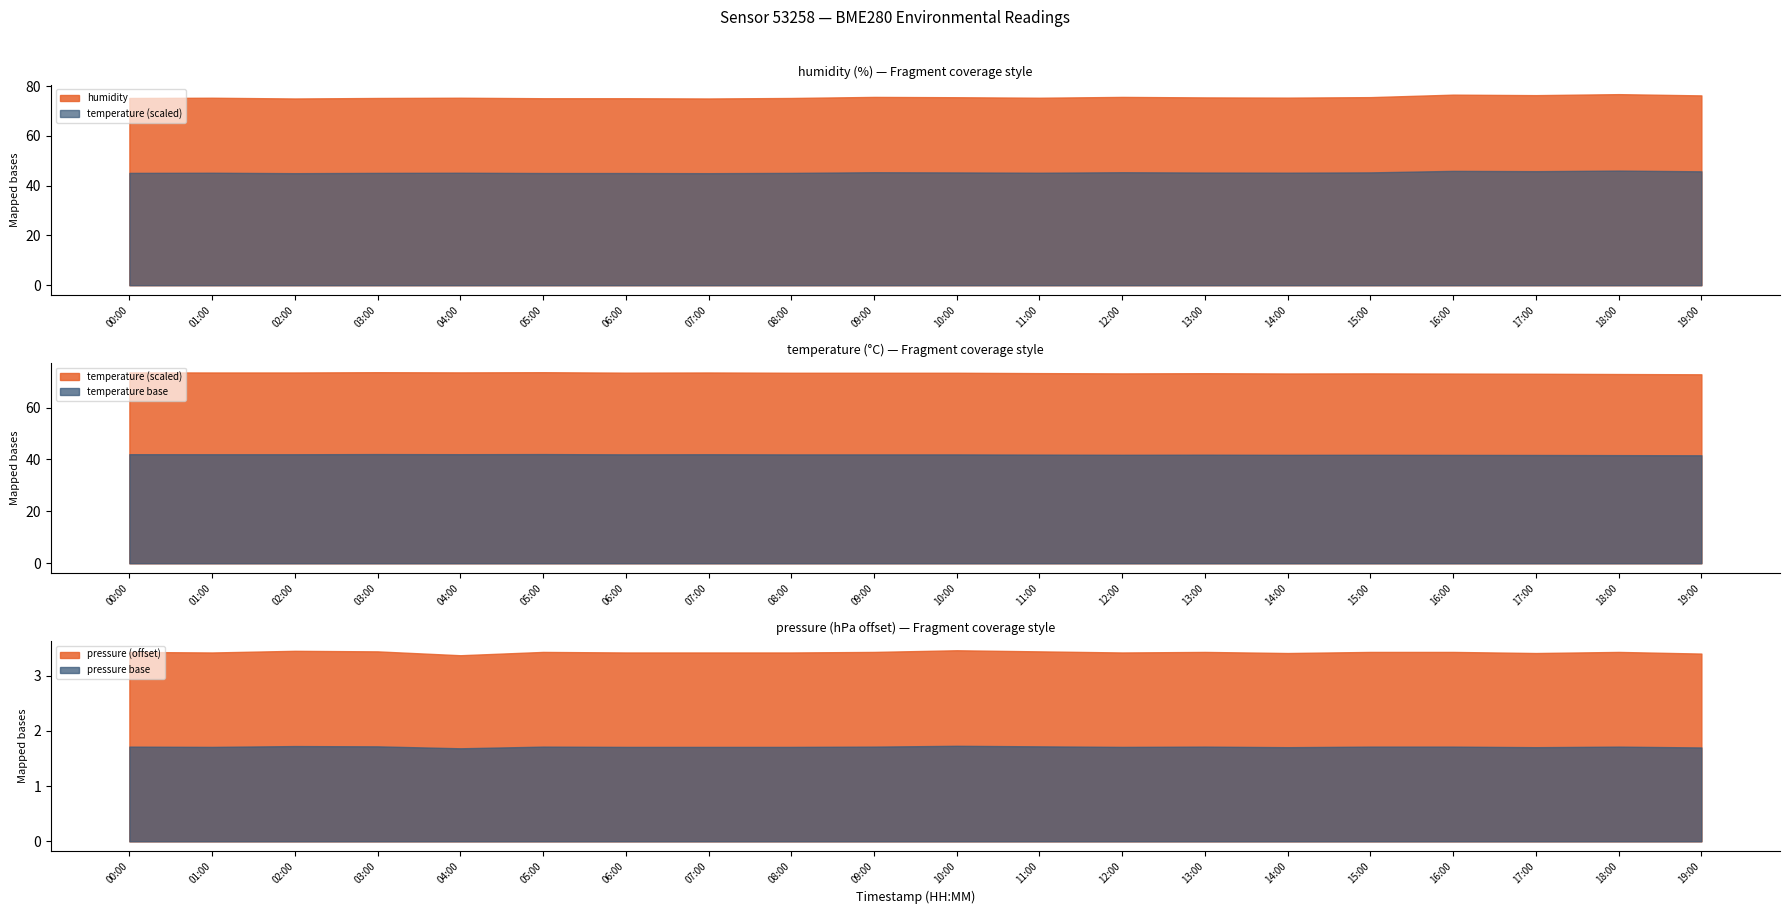

What is the lowest value of the pressure base series?

1.7